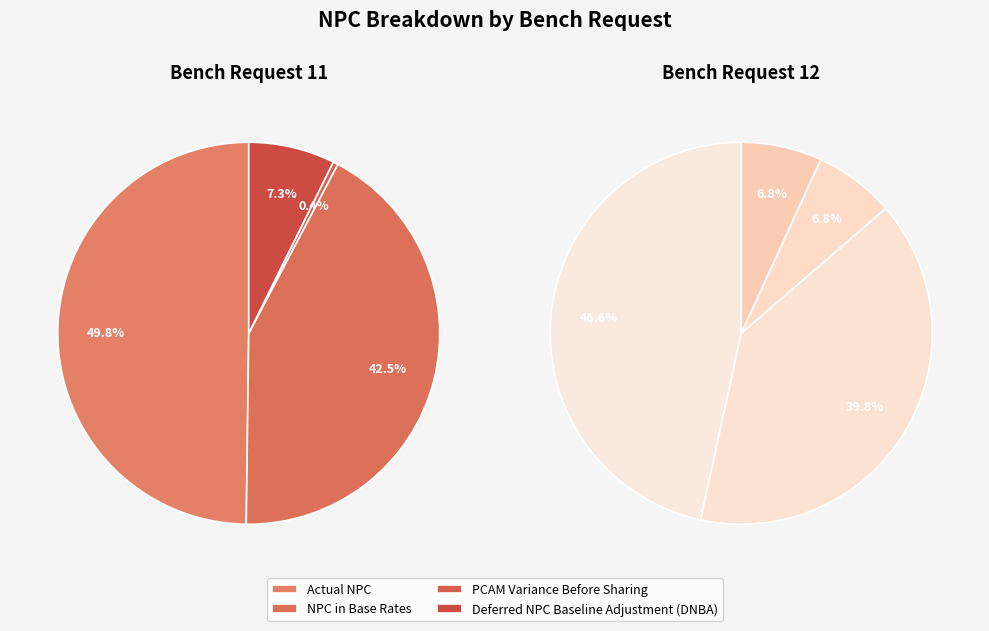

To the nearest percent, what is the combined percentage of Actual NPC and NPC in Base Rates?

86%